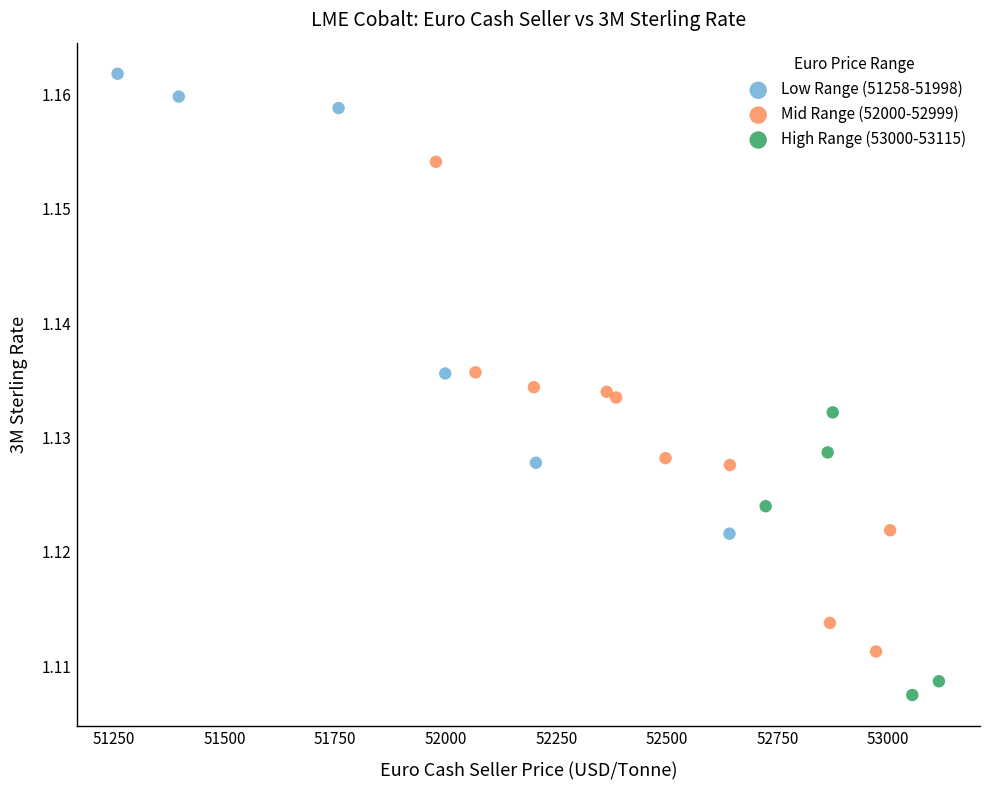

Which series has the largest Y range (max minus min)?

Mid Range (52000-52999)